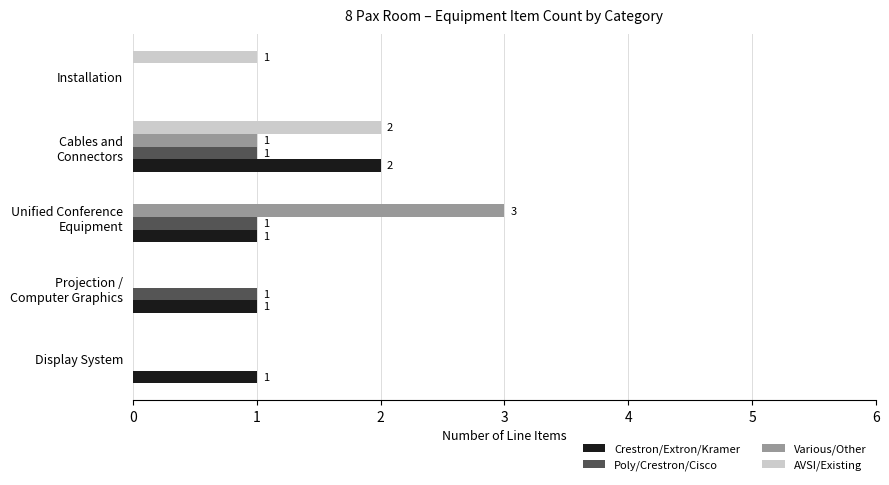

What is the maximum value shown in the chart?

3